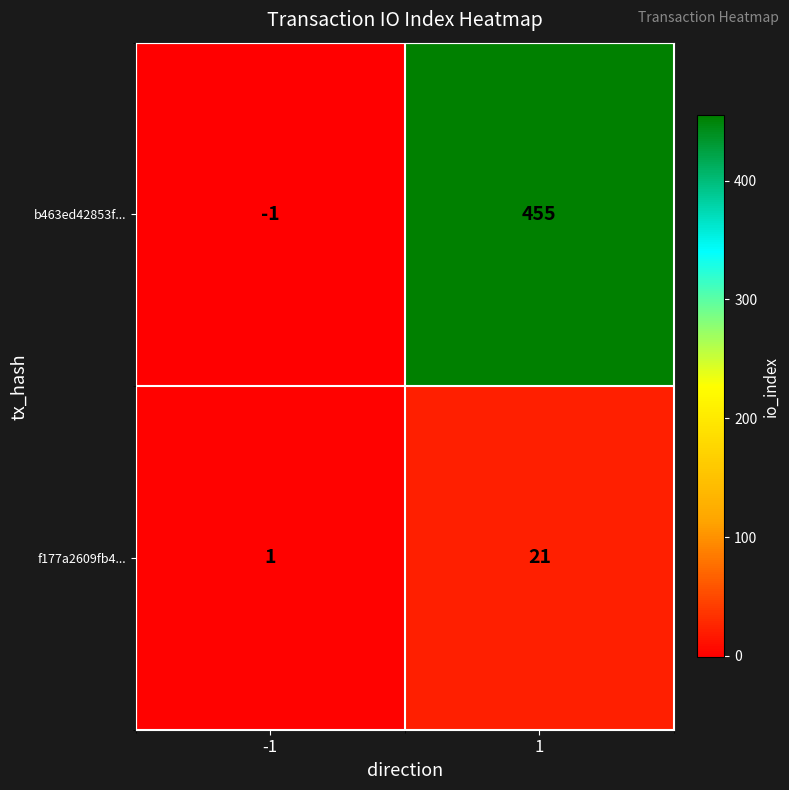

The b463ed42853f... series shows 134 at 1. True or false?

False